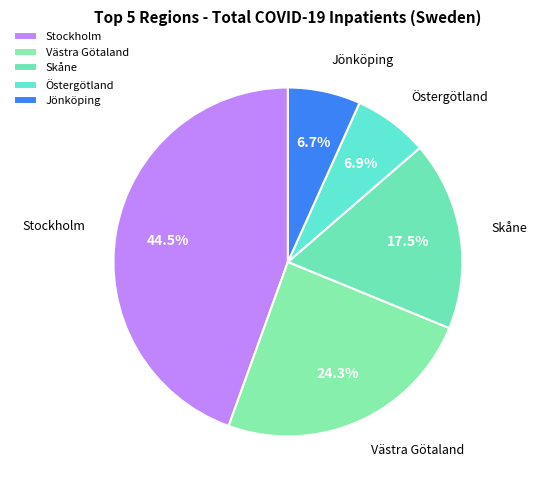

Is there any slice that represents more than half of the pie?

No